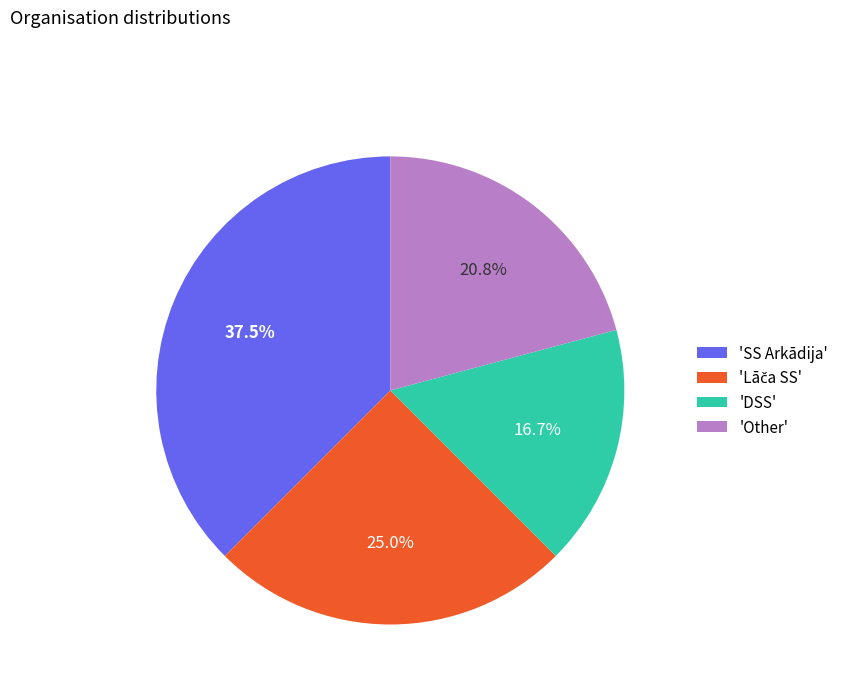

What percentage do 'SS Arkādija' and 'DSS' together represent?

54.2%